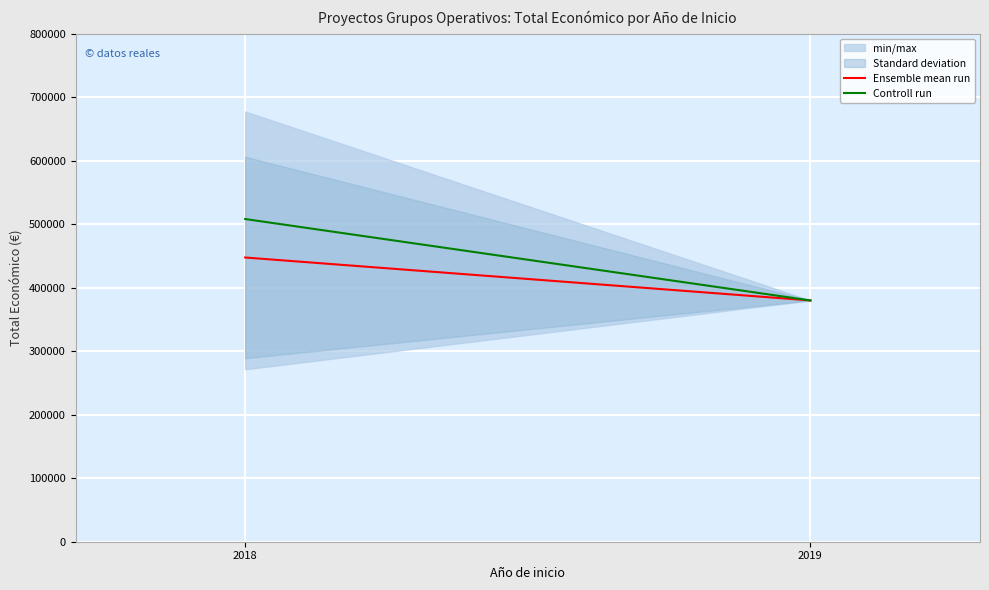

Between 2018 and 2019, which is larger?

2018